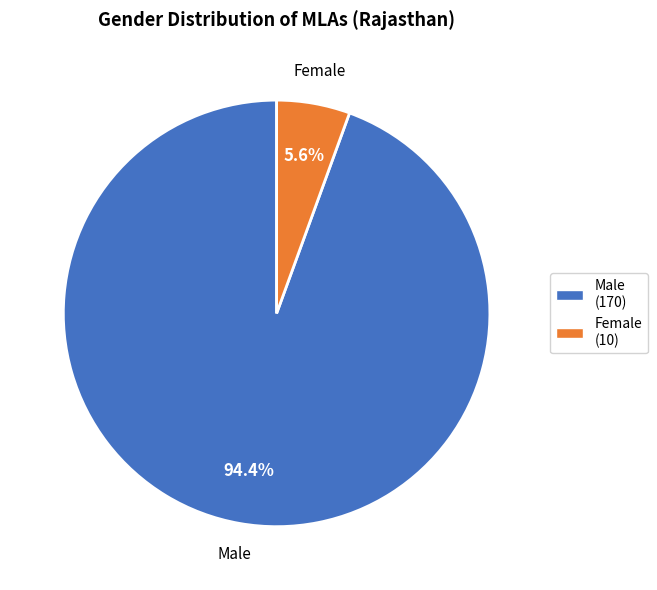

To the nearest percent, what is the average slice percentage?

50%